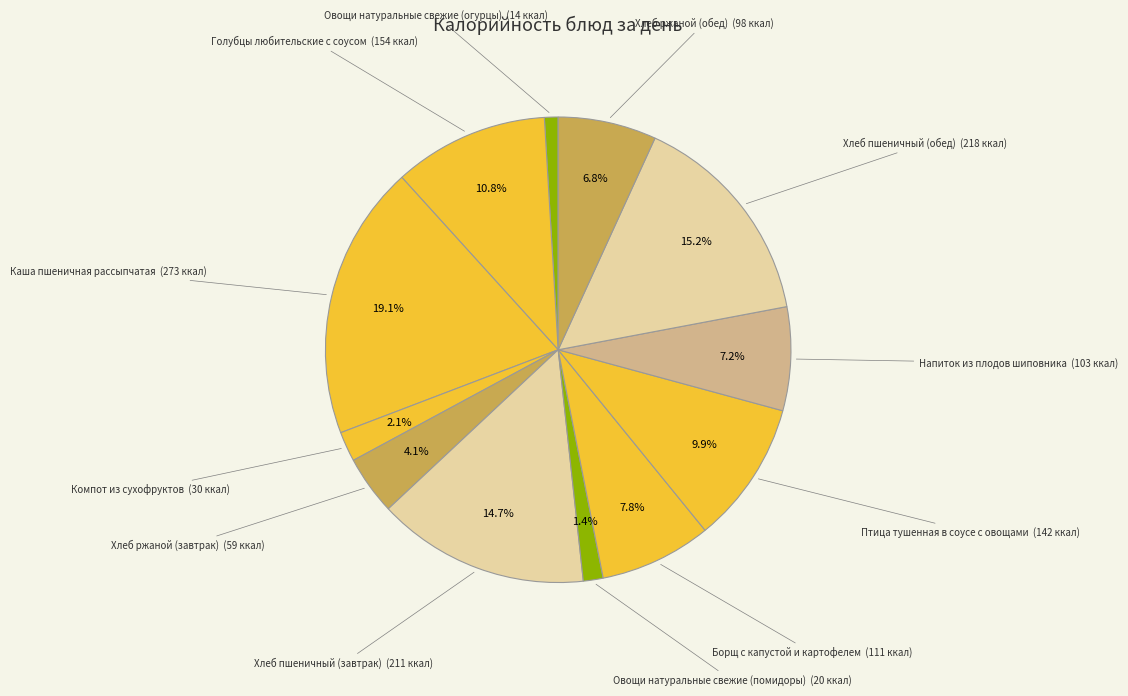

The Борщ с капустой и картофелем slice represents 1% of the pie. True or false?

False